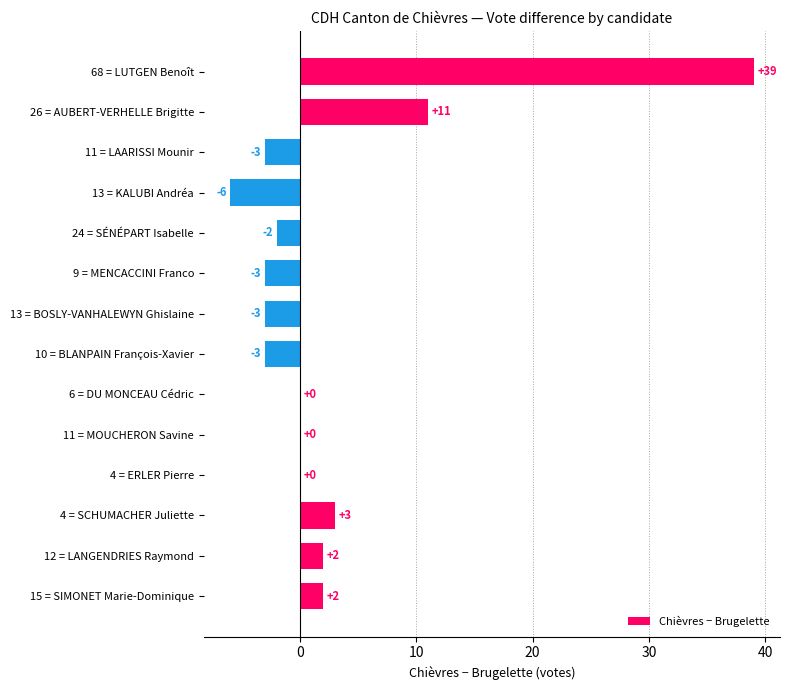

What is the approximate value at 9 = MENCACCINI Franco?

-3